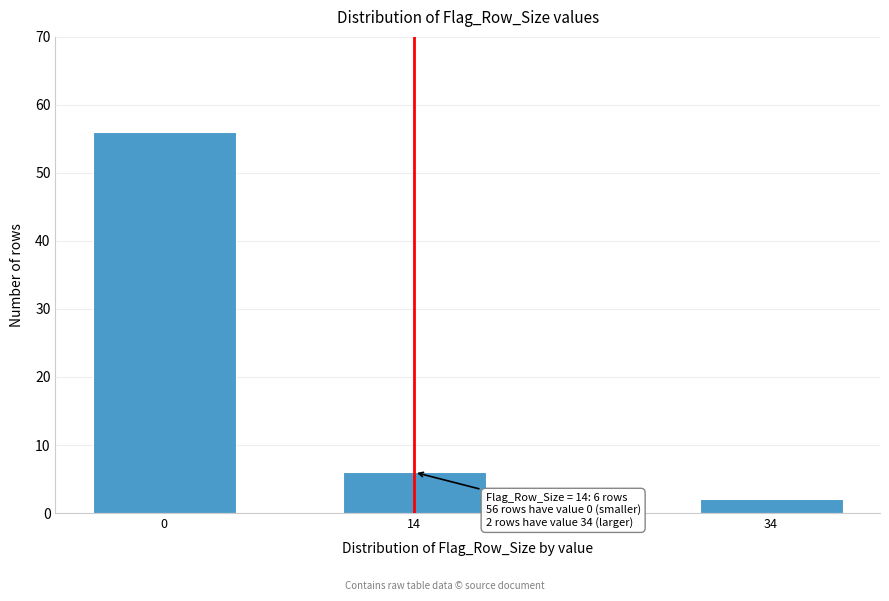

Reading left to right, list all the values displayed in this chart.

0=56	14=6	34=2